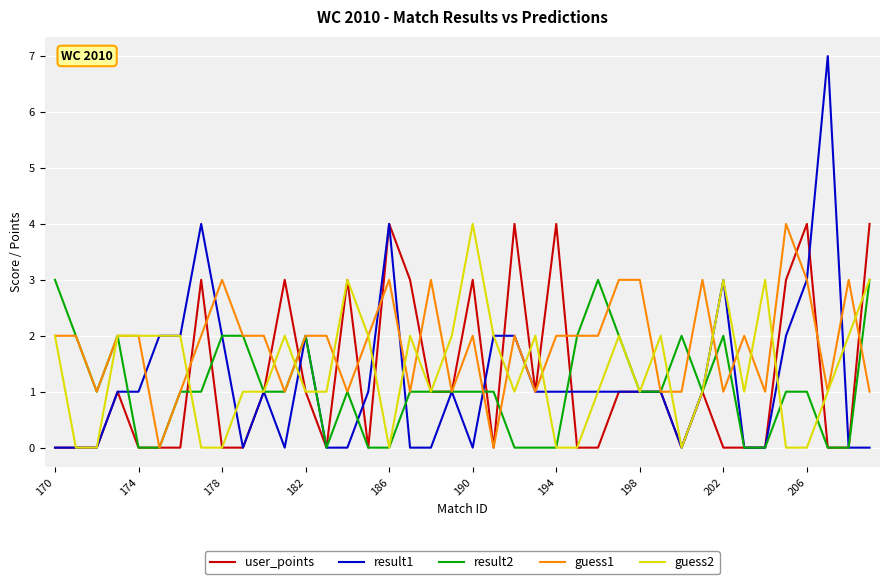

What is the maximum value shown in the chart?

7